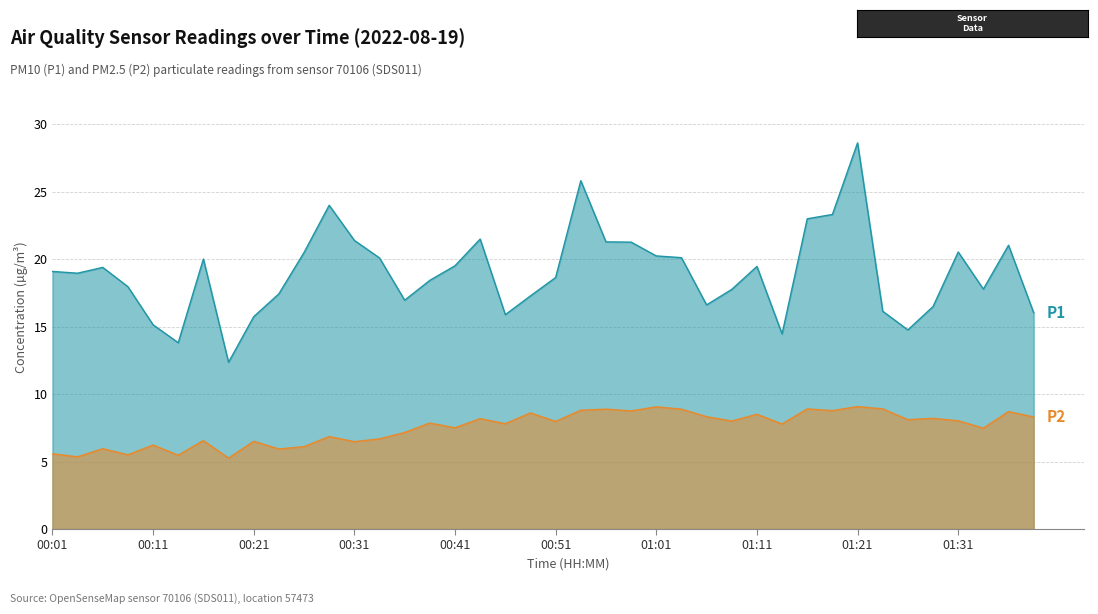

What are all the series names shown in the legend?

P1, P2